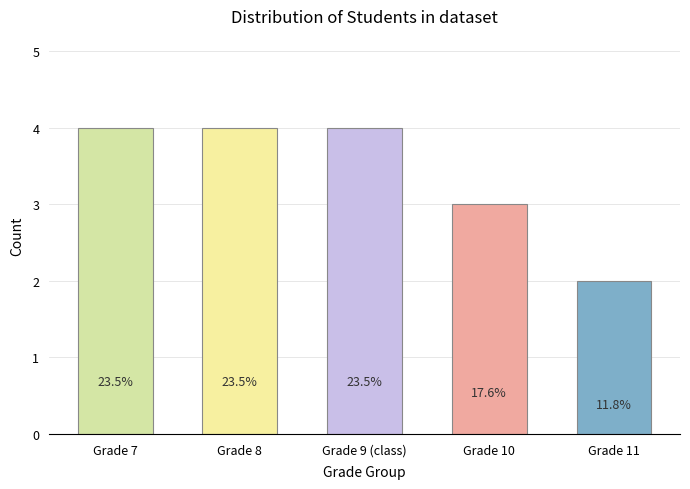

How many bars are there in total?

5